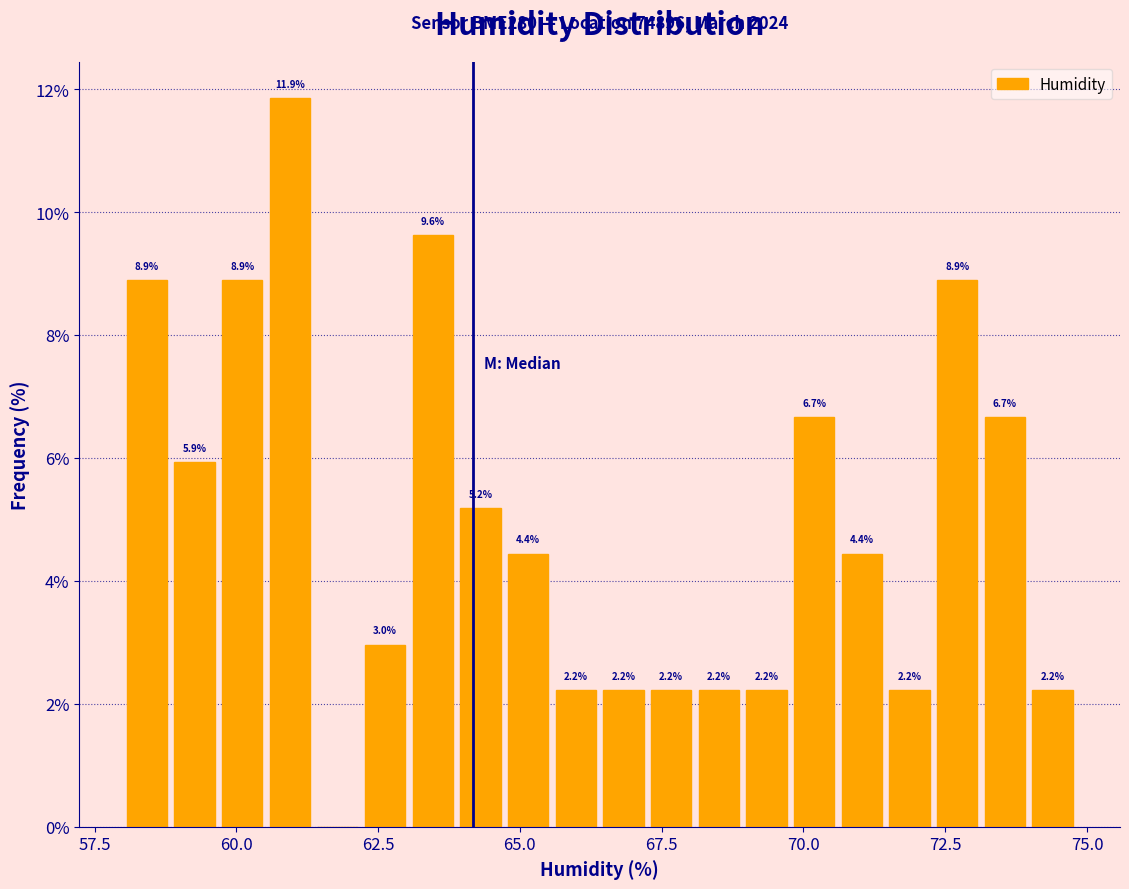

Around what value on the x-axis is the tallest bar? Give the approximate position of its centre, as read against the axis.

61.0